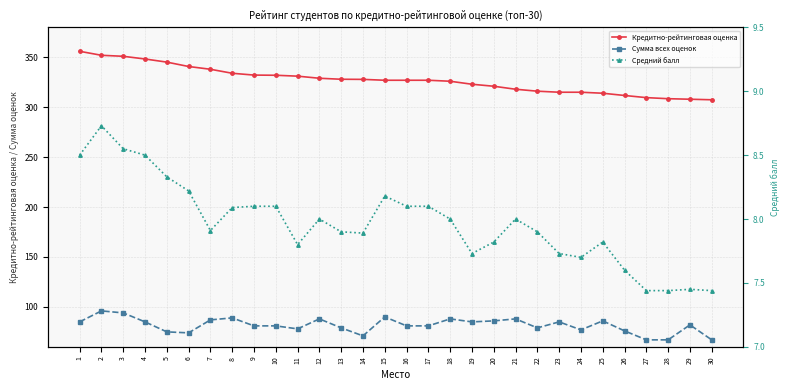

List the series in order of their peak value, lowest first.

Средний балл, Сумма всех оценок, Кредитно-рейтинговая оценка